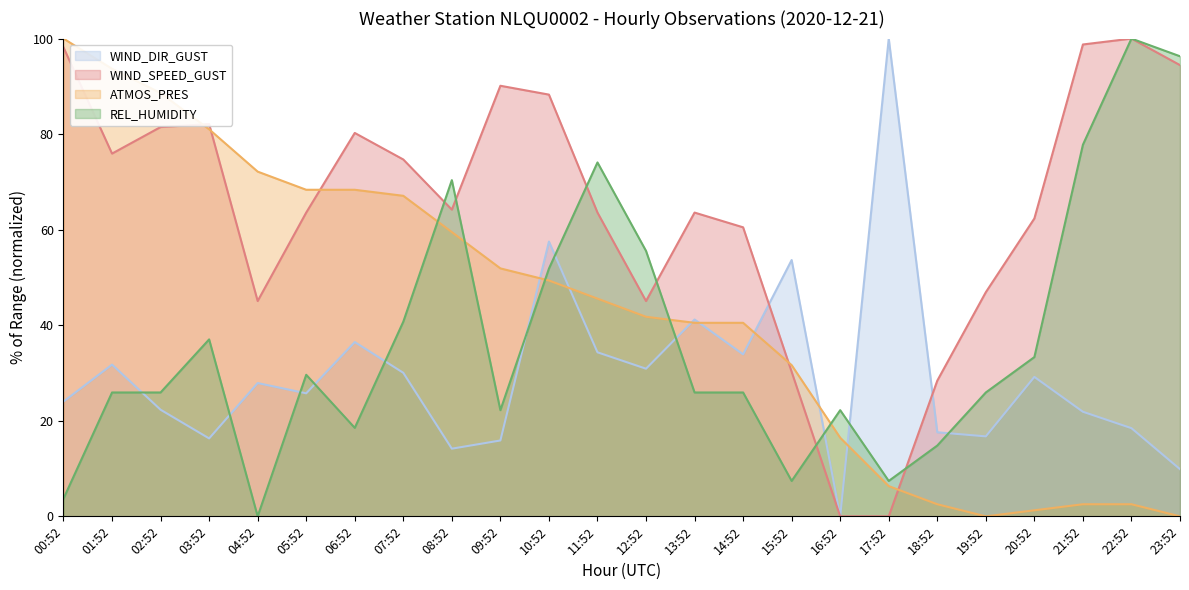

What is the greatest value displayed?

100.0